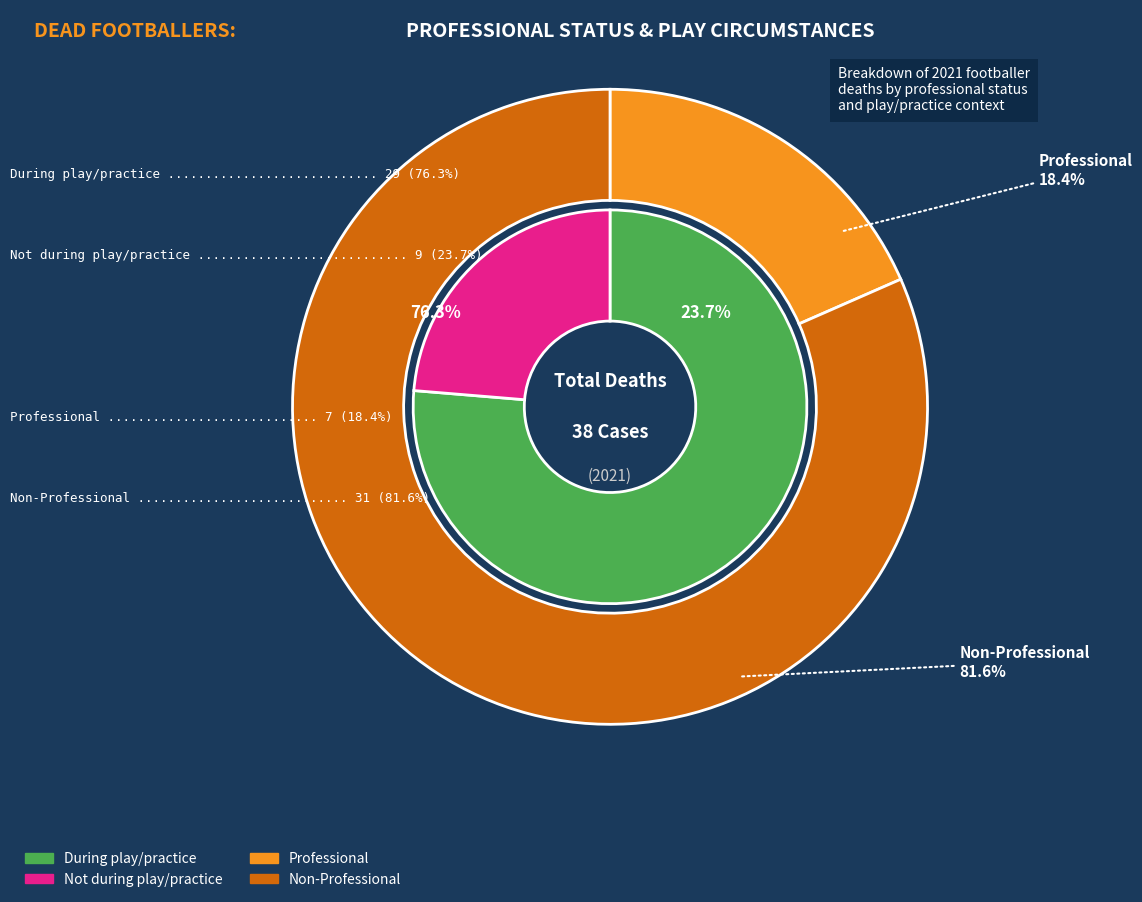

Rank the series by their average value, from lowest to highest.

Professional, Non-Professional